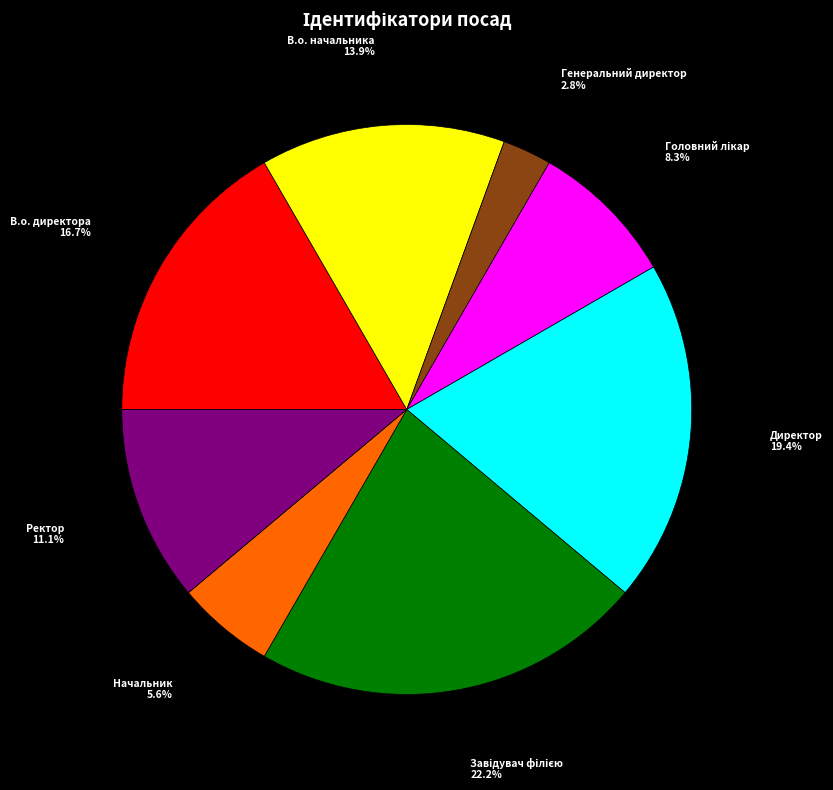

Which slice is the smallest?

Генеральний директор